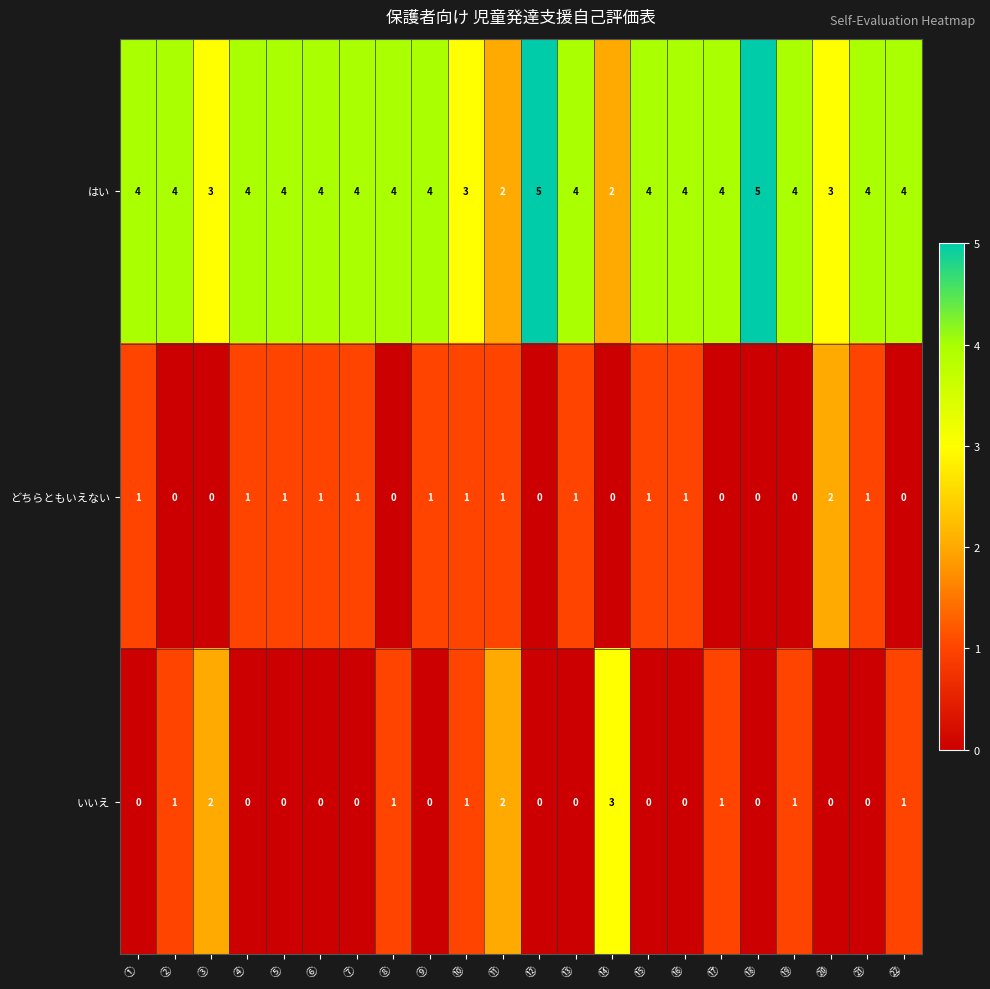

Is it true that はい equals 2 at ⑯?

False